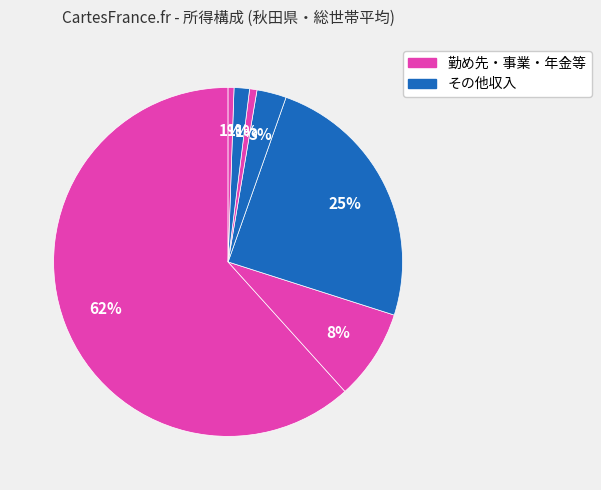

How many slices are in this pie chart?

7